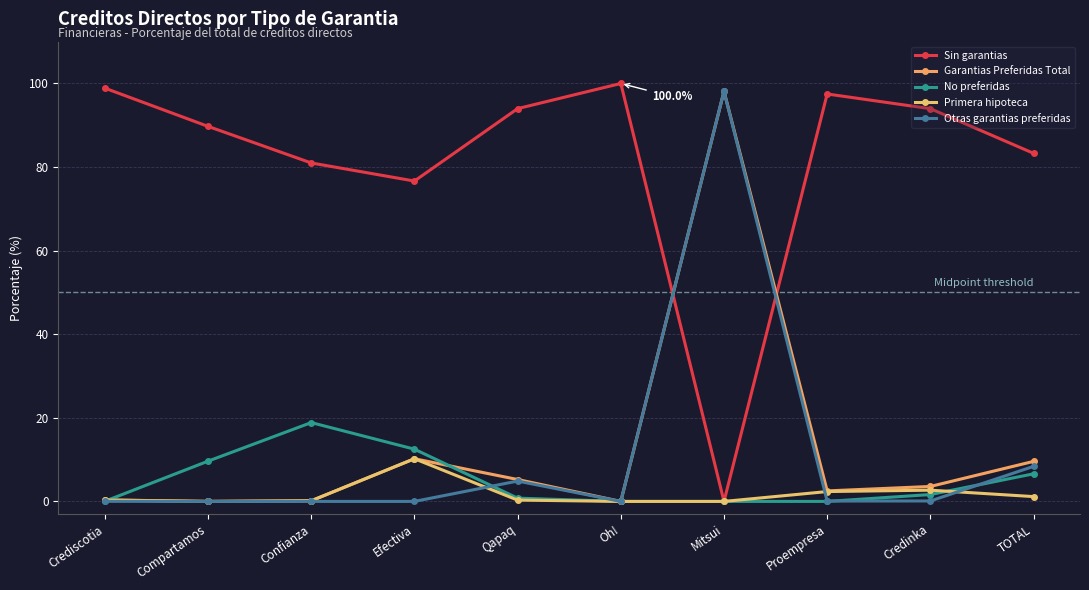

How many lines are shown in the chart?

5